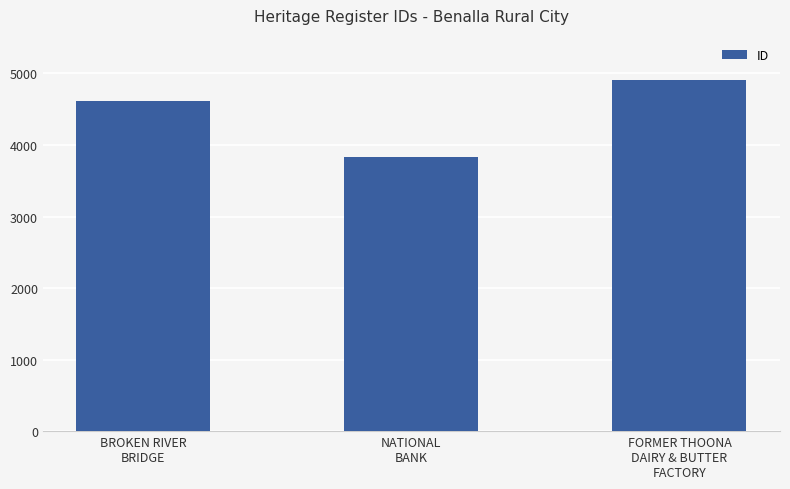

What is the change in value from BROKEN RIVER
BRIDGE to NATIONAL
BANK?

-781